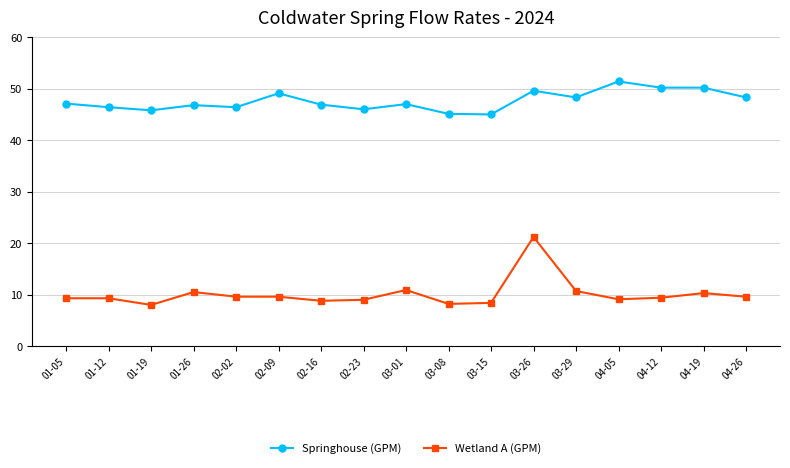

Is it true that Wetland A (GPM) equals 10.7 at 03-29?

True